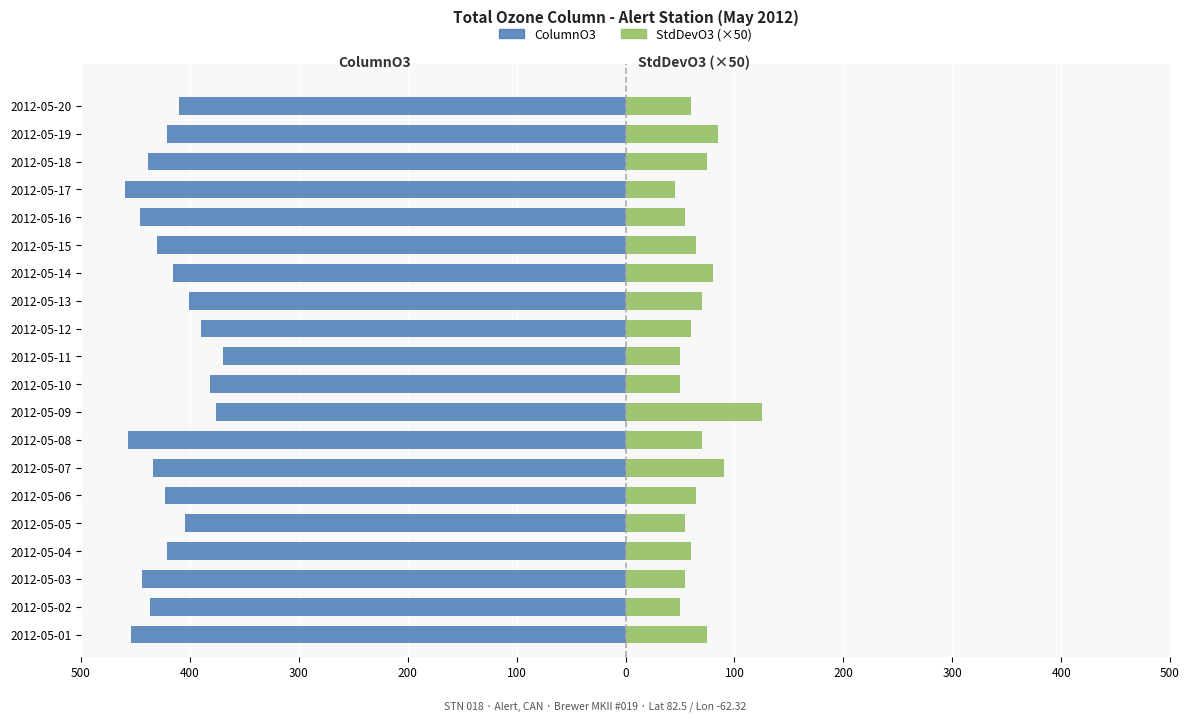

What is the difference between the second highest and second lowest values in the ColumnO3 series?

80.8